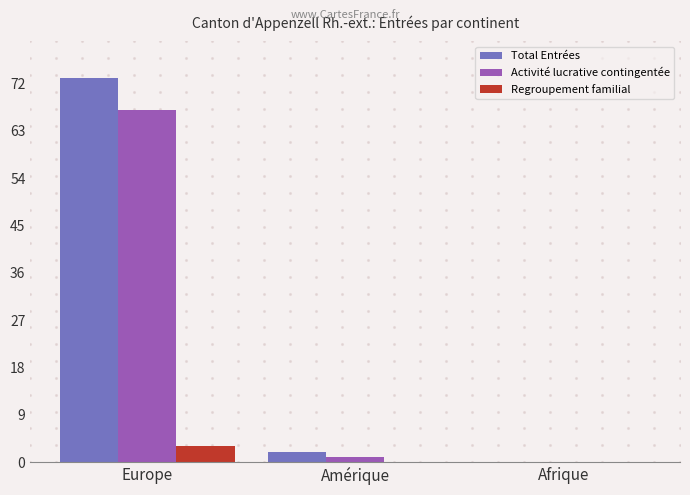

Which series has the widest spread of values?

Total Entrées